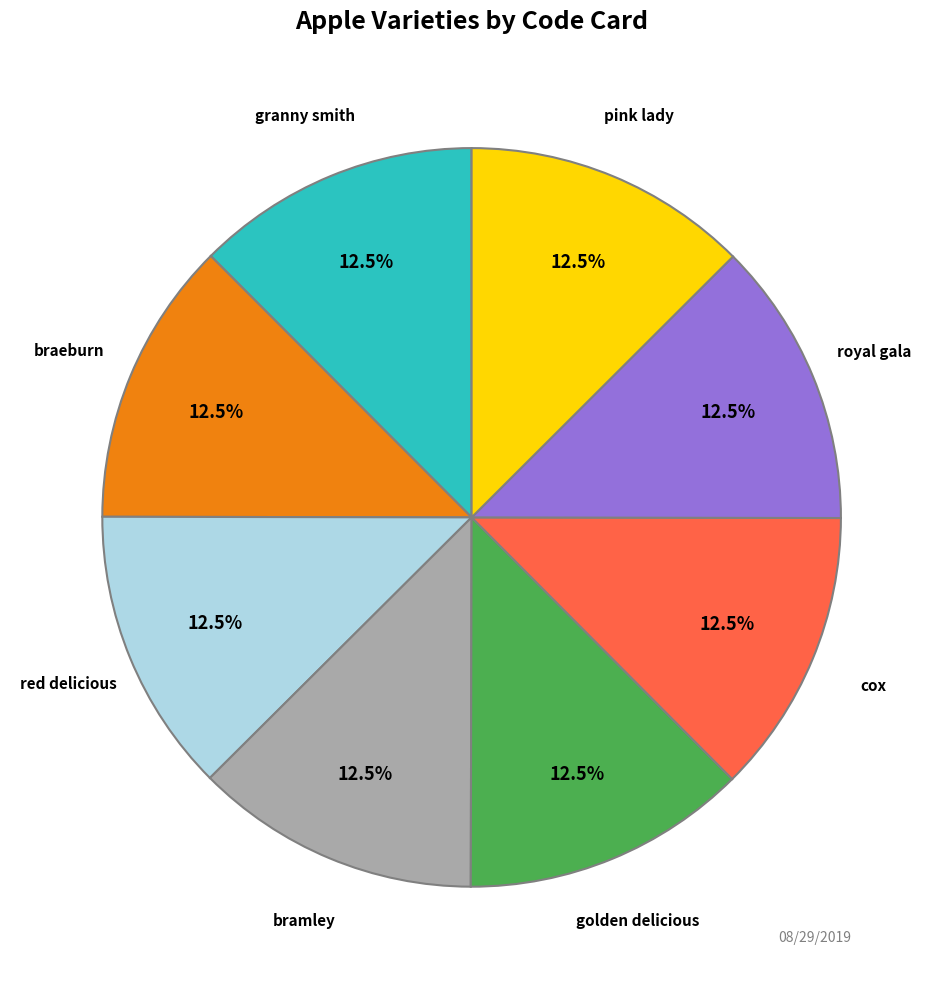

What is the total percentage of red delicious and cox?

25.0%